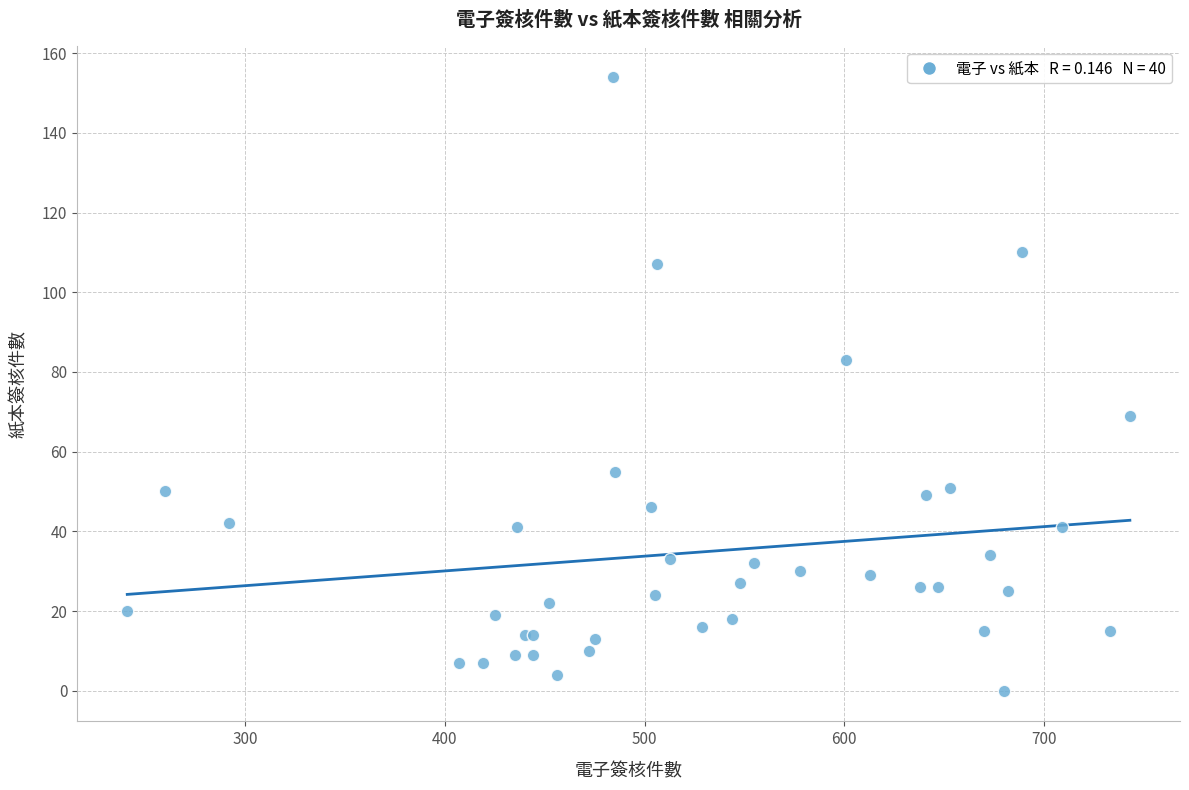

What Y value in the scatter plot is closest to 77?

83